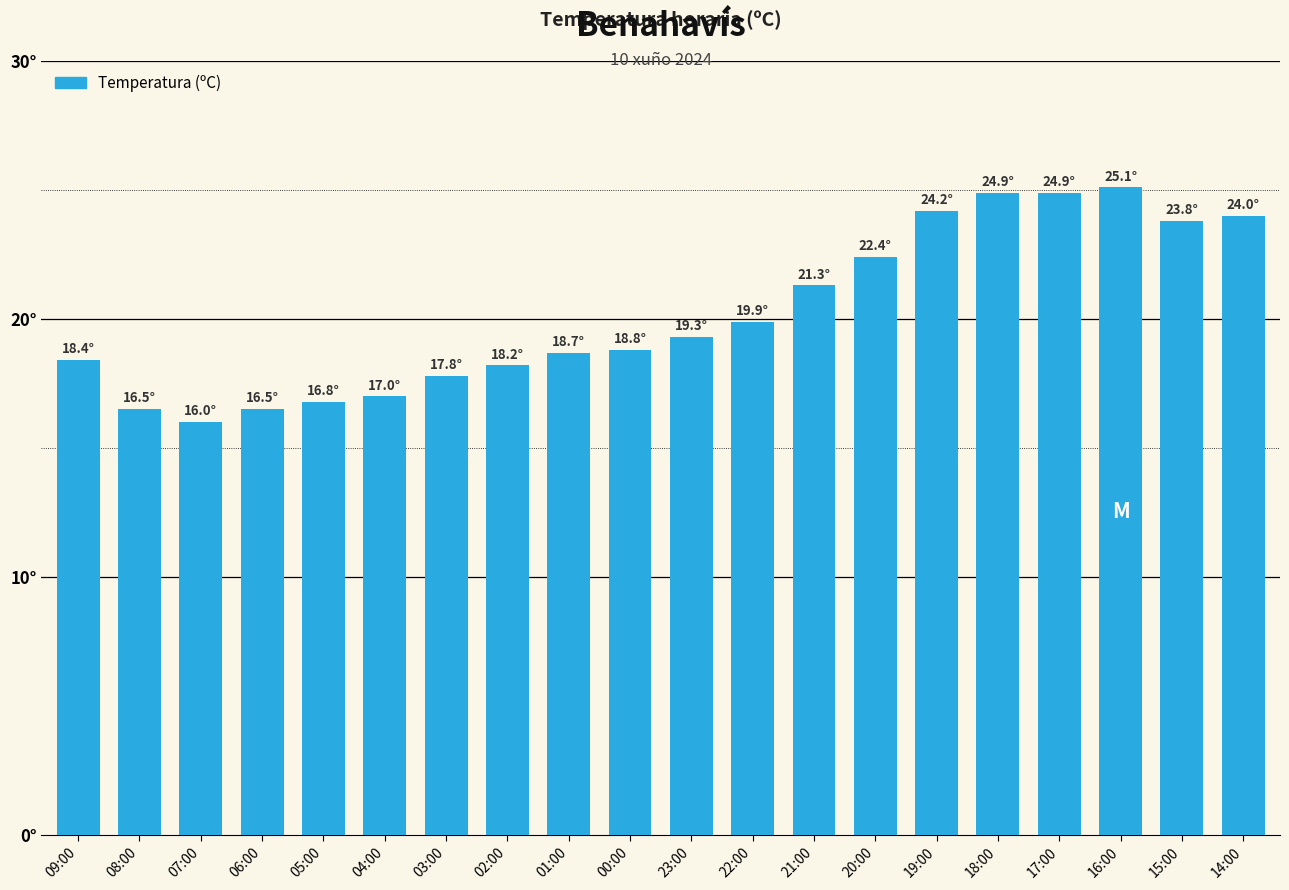

Is it true that the value at 03:00 is 17.8?

True